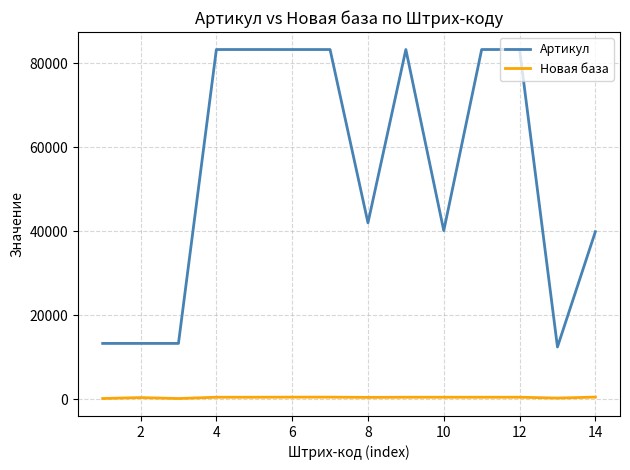

List the series in order of their peak value, highest first.

Артикул, Новая база